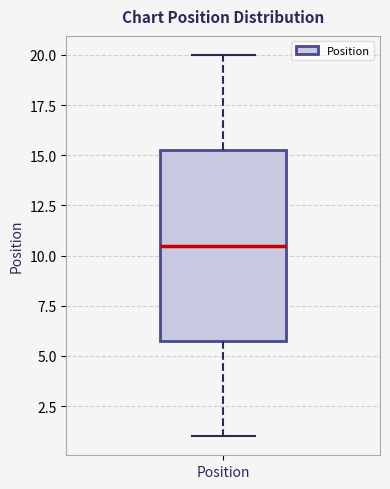

Where is the upper edge of the box for Position on the y-axis? The values are not printed on the chart, so give them approximately, as read against the axis.

15.5